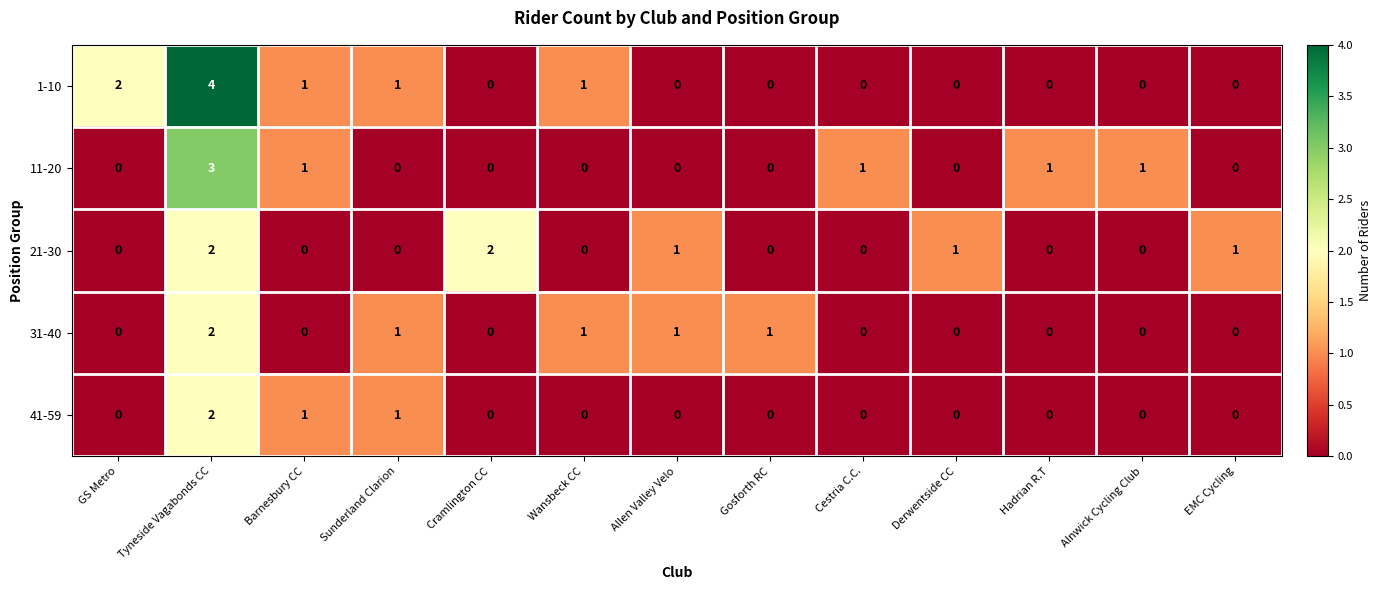

At which category is the sum across all series the highest?

Tyneside Vagabonds CC